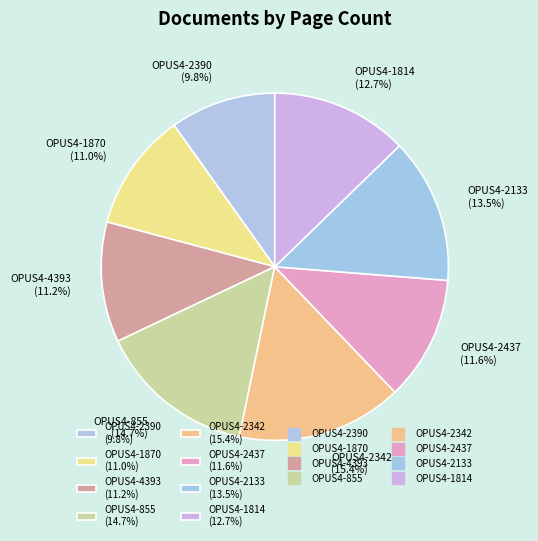

Is there a majority slice in this chart?

No